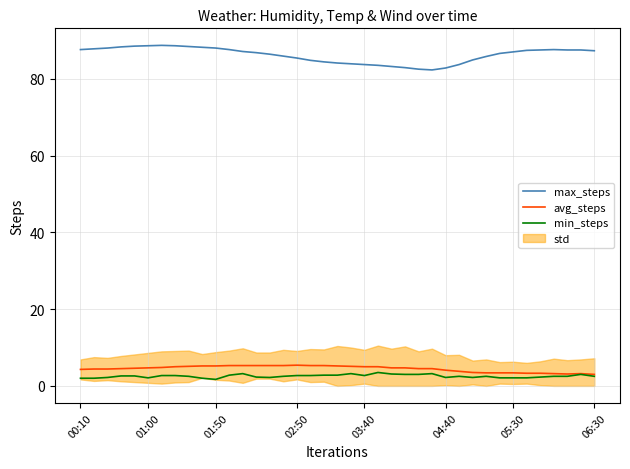

True or false: avg_steps and min_steps cross at least once.

False